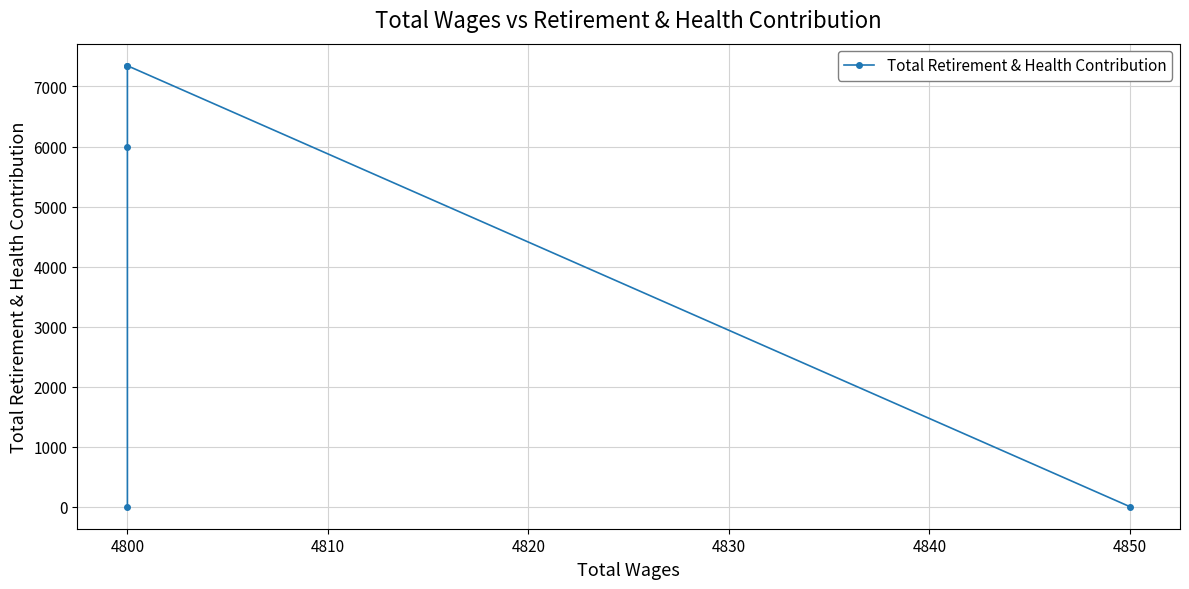

What is the value of the 2nd point from the left?

7346